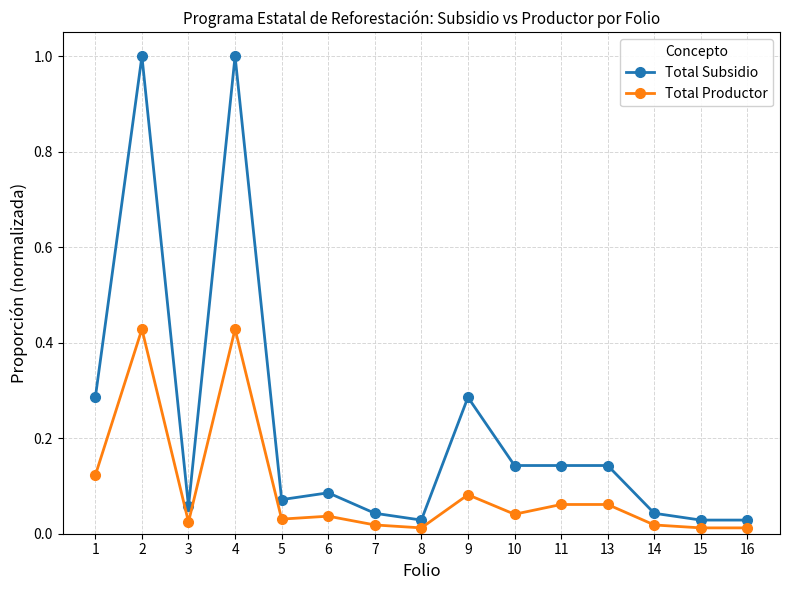

What is the difference between the maximum and minimum values in the Total Subsidio series?

1.0